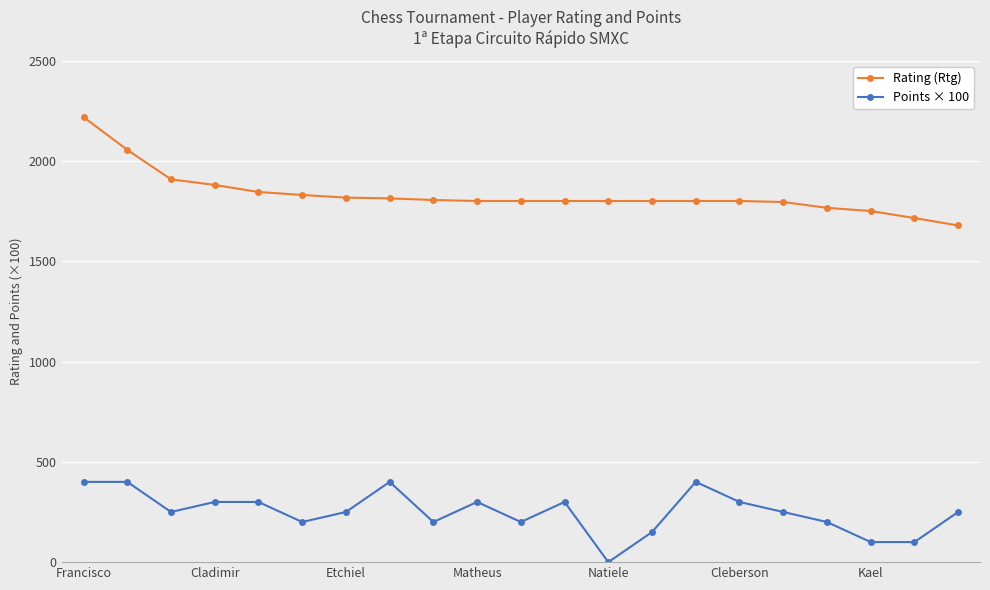

True or false: Rating (Rtg) and Points × 100 cross at least once.

False